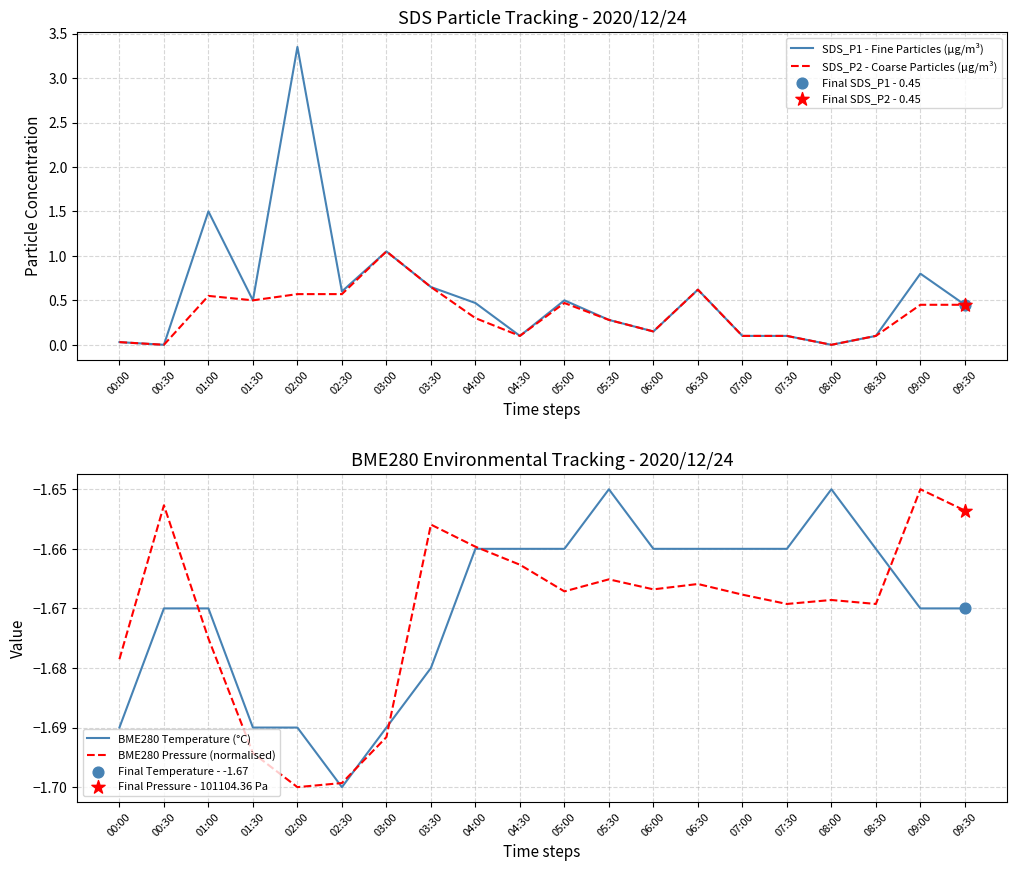

Which series has the largest total across all categories?

SDS_P1 - Fine Particles (µg/m³)